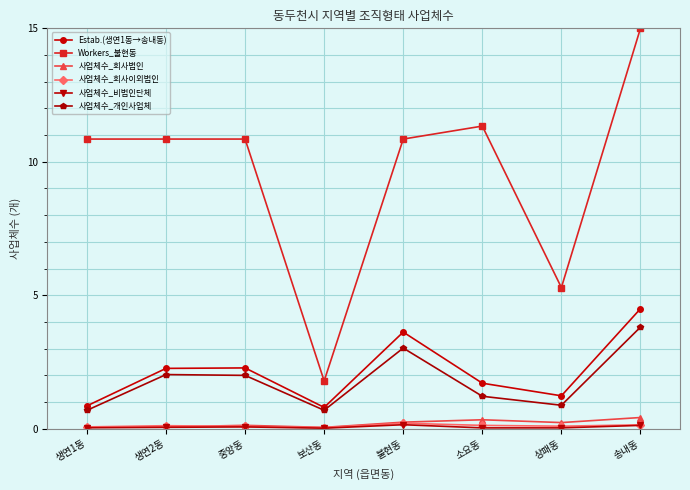

Which series has the widest spread of values?

Workers_불현동